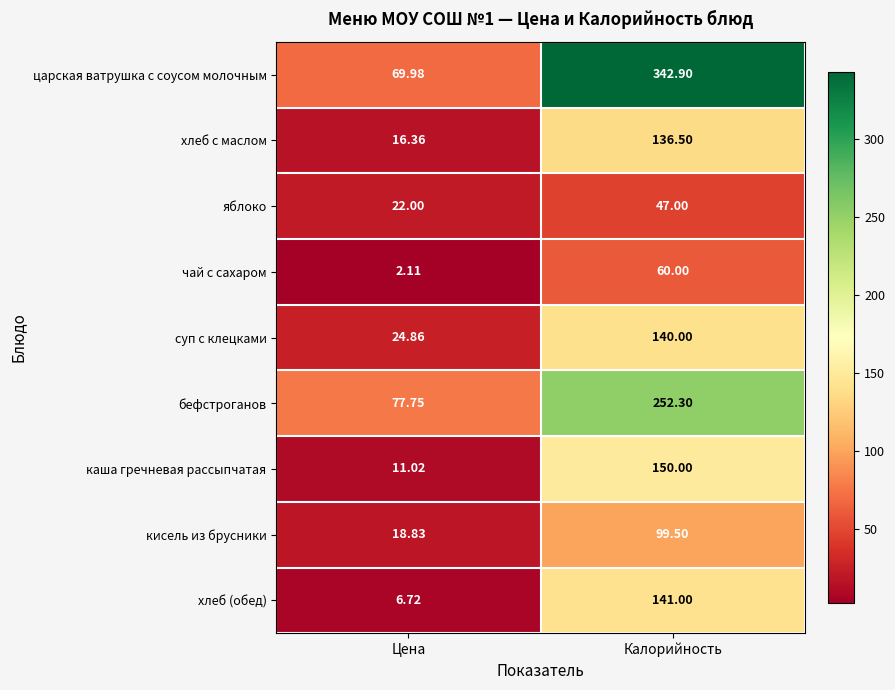

At which label does царская ватрушка с соусом молочным first exceed 342?

Калорийность